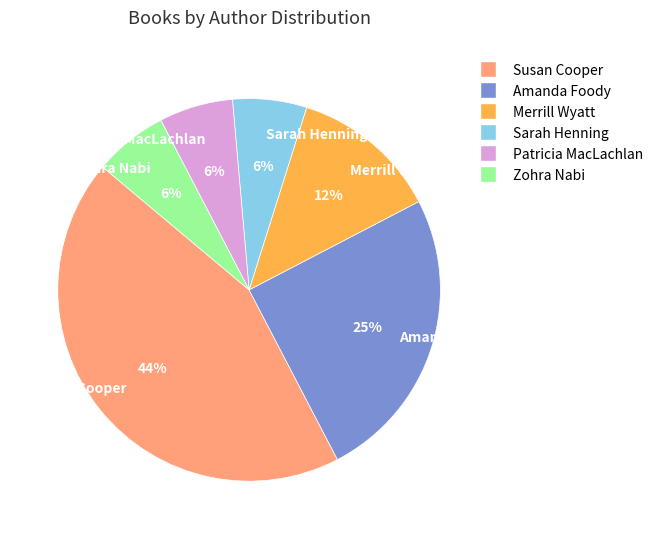

True or false: Patricia MacLachlan accounts for 6% of the total.

True